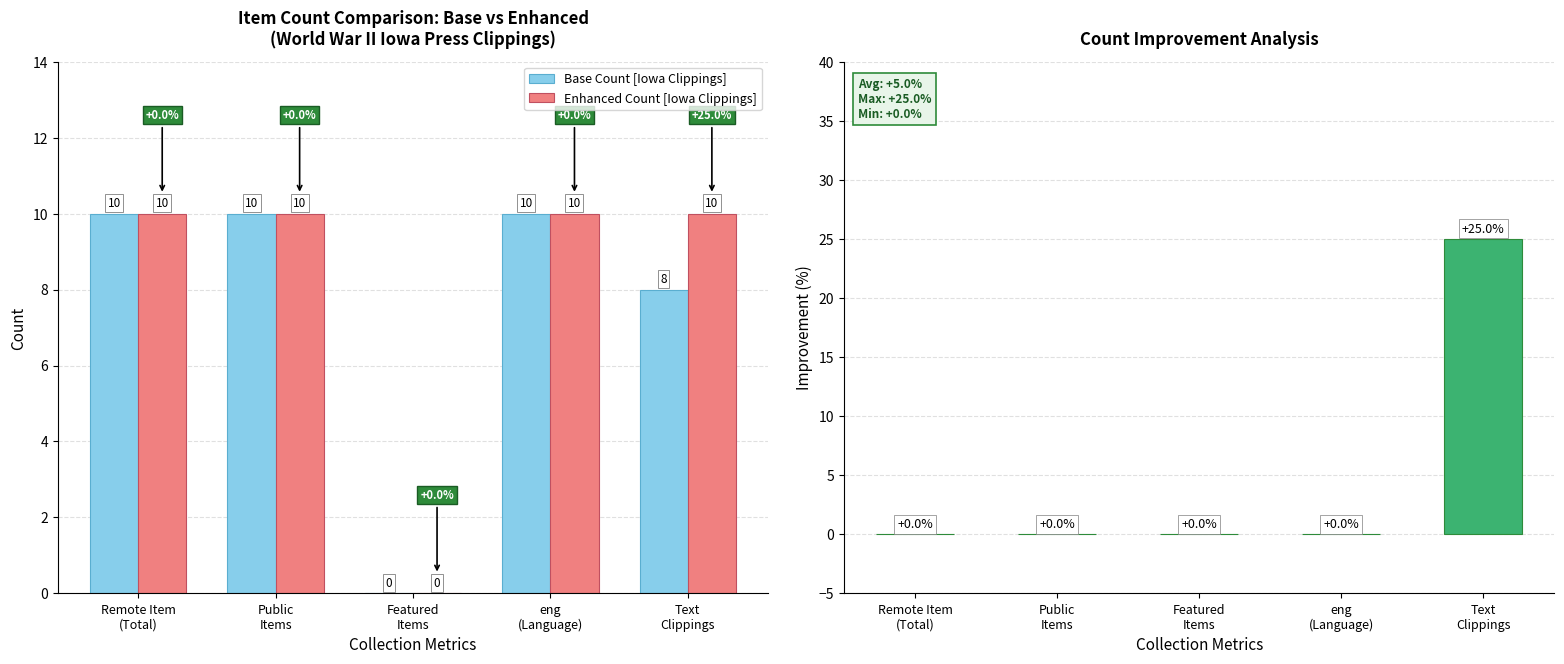

Reading left to right, what are all the values shown in this chart?

Base Count [Iowa Clippings]: 10	10	0	10	8
Enhanced Count [Iowa Clippings]: 10	10	0	10	10
Improvement (%): 0	0	0	0	25